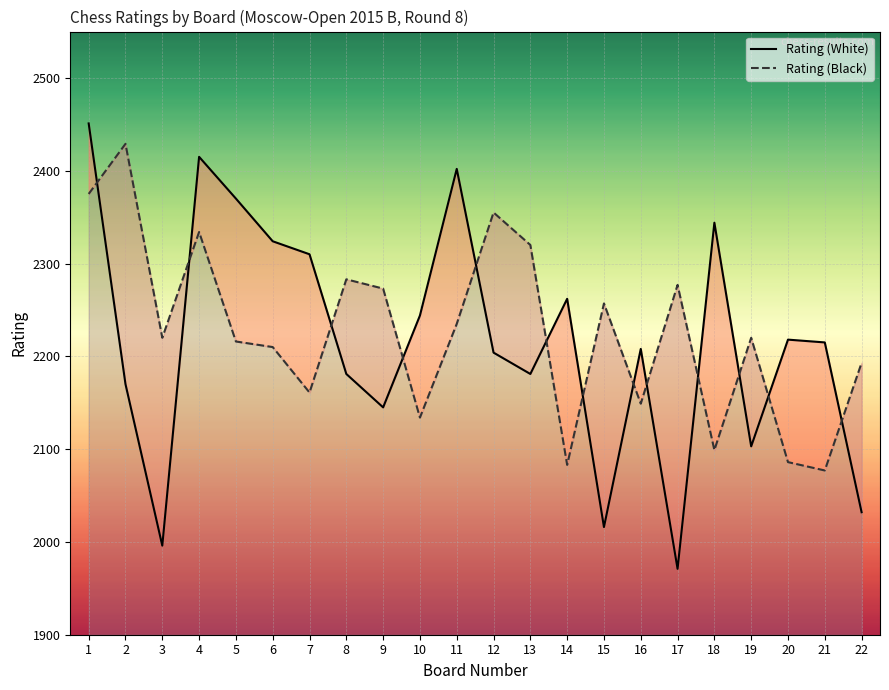

After their last crossing, which series has the higher values: Rating (White) or Rating (Black)?

Rating (Black)